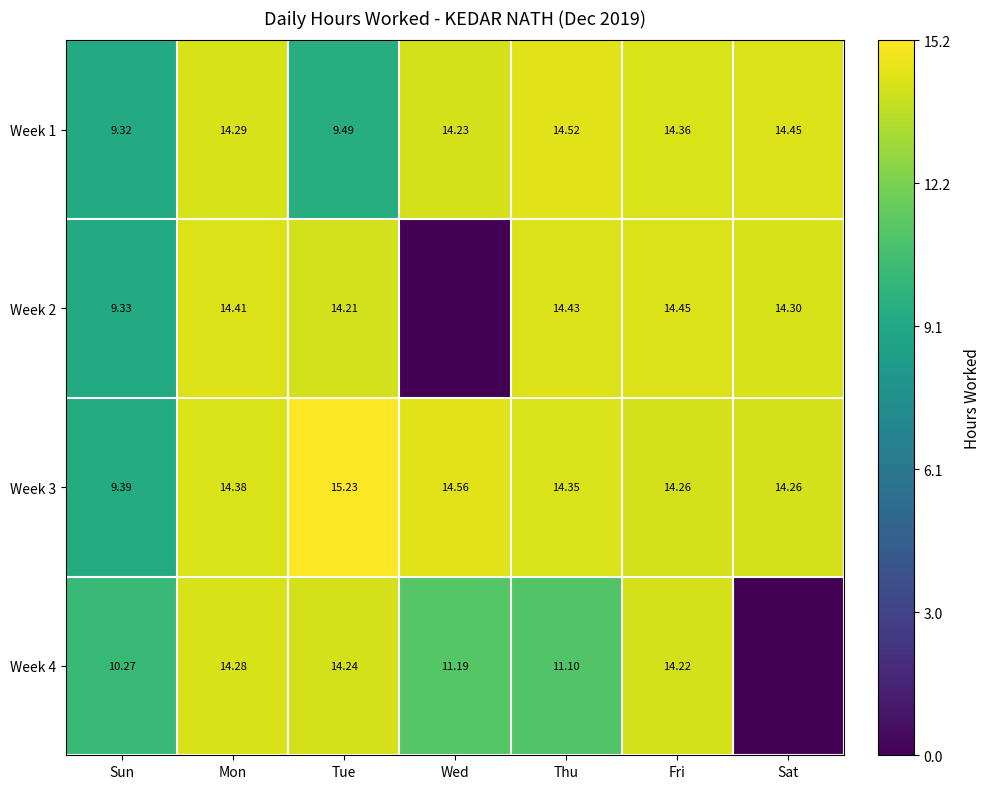

Is the value of Week 3 at Sat greater than the value of Week 2 at Tue?

Yes